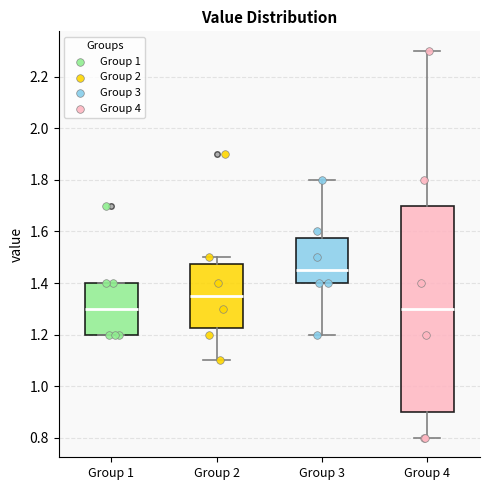

Comparing the boxes themselves (not the whiskers), which one is the tallest?

Group 4